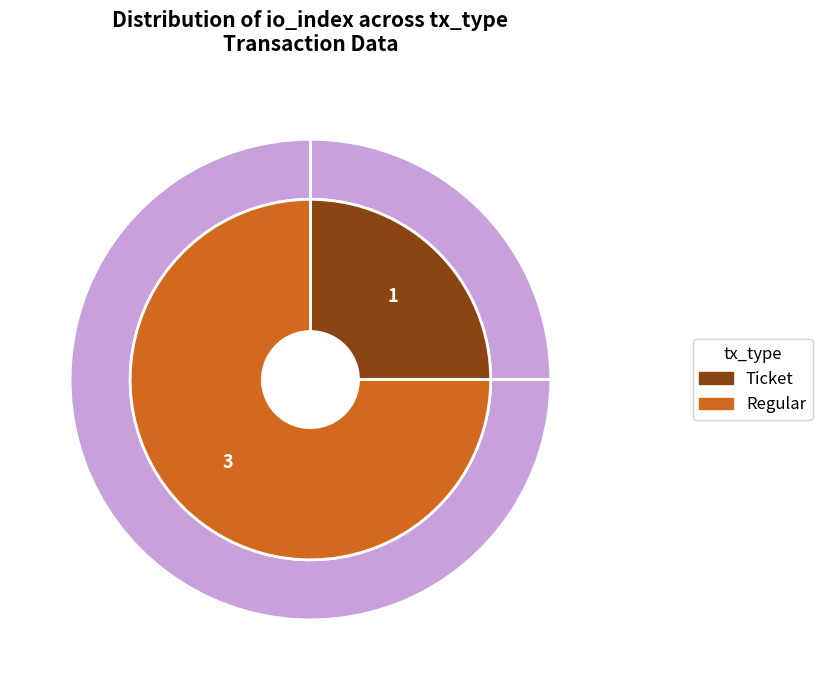

Which slice is the smallest?

Ticket